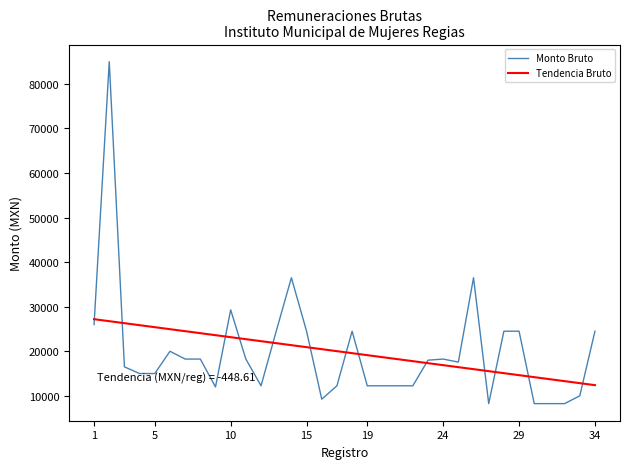

List the series in order of their peak value, lowest first.

Tendencia Bruto, Monto Bruto